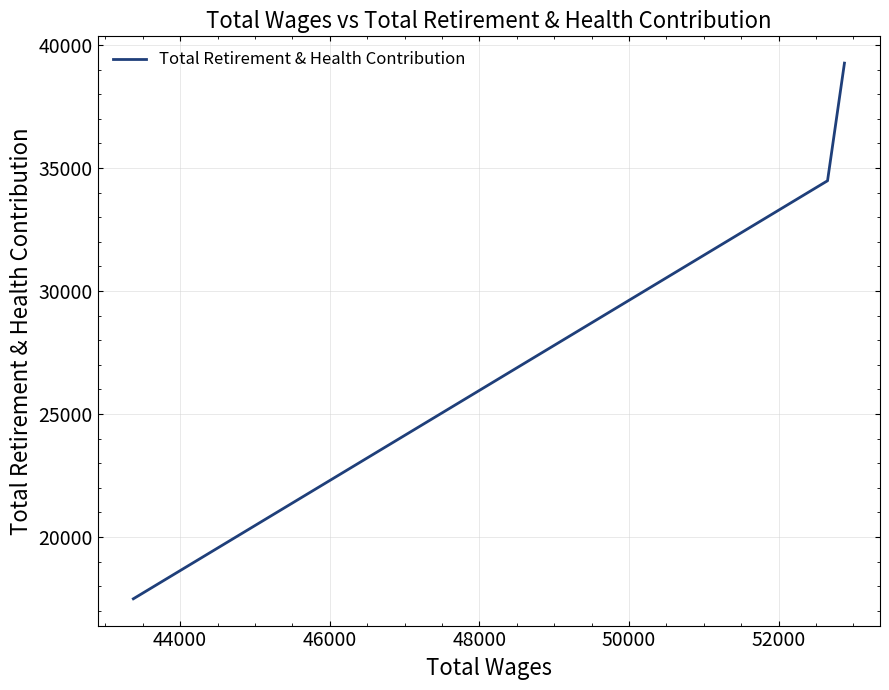

What is the difference between the maximum and minimum values?

21773